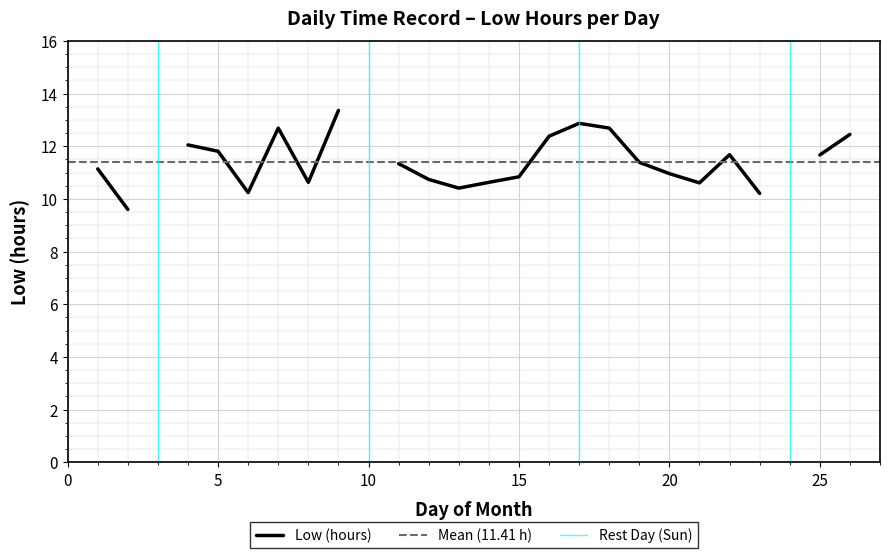

Where is the first local maximum?

4